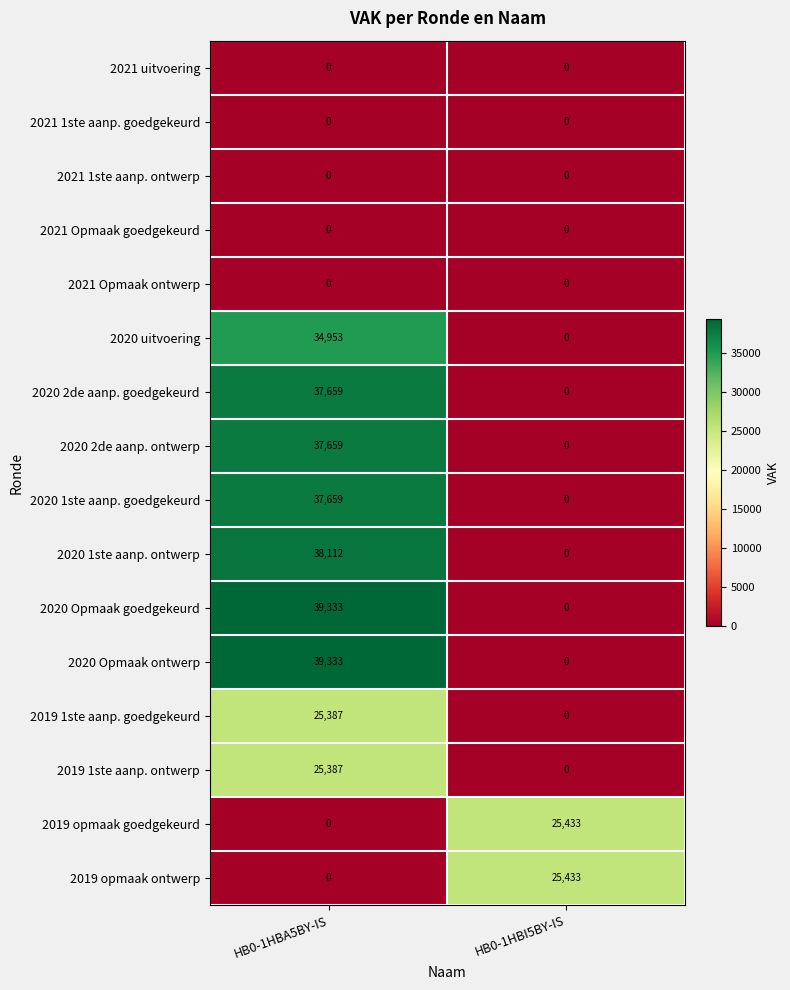

What is the total value across all series at HB0-1HBA5BY-IS?

315482